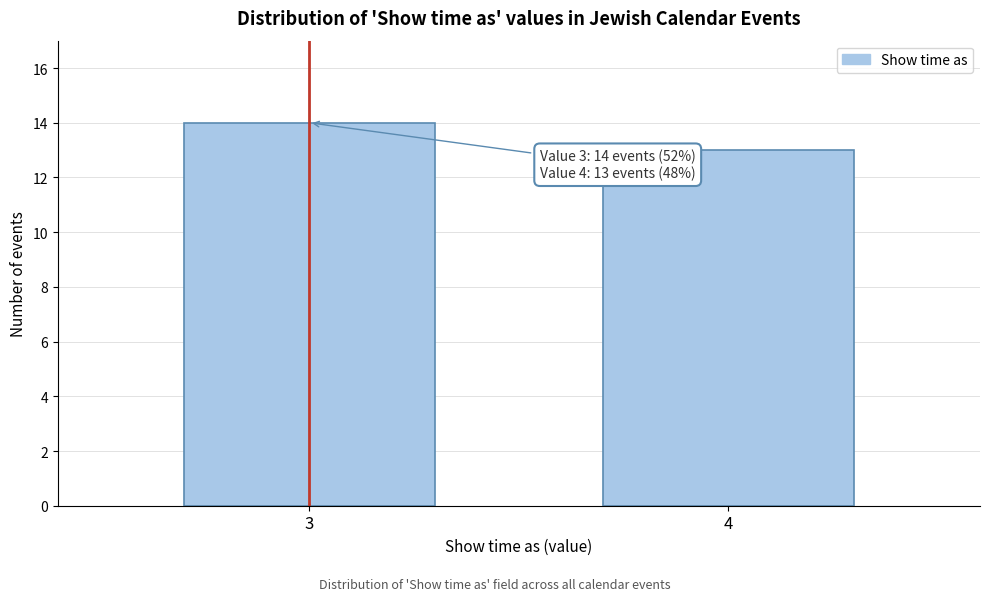

Reading left to right, what are all the values shown in this chart?

14	13